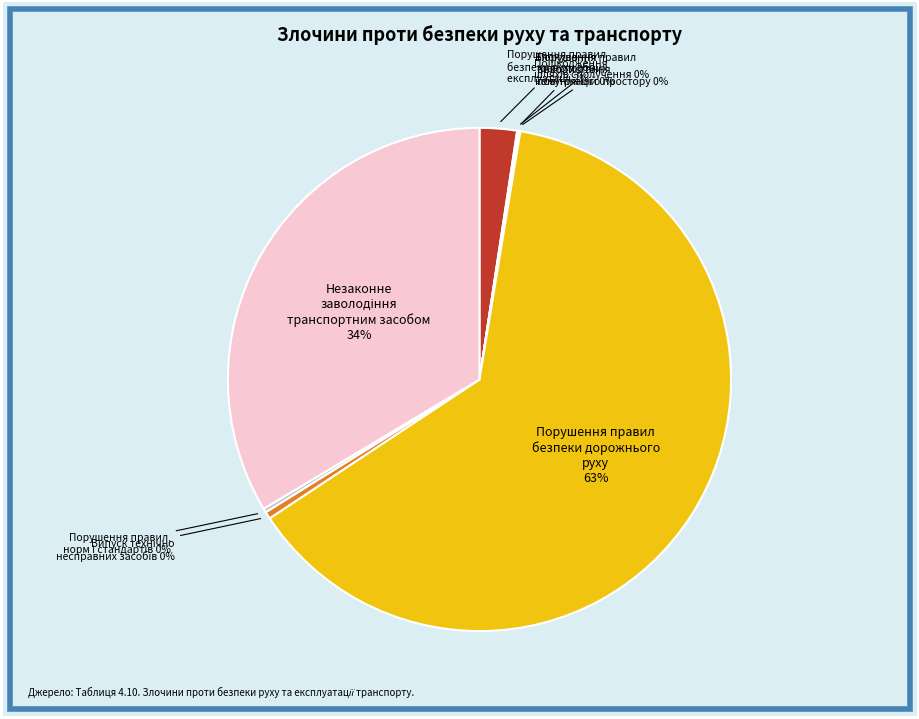

Is there a majority slice in this chart?

Yes